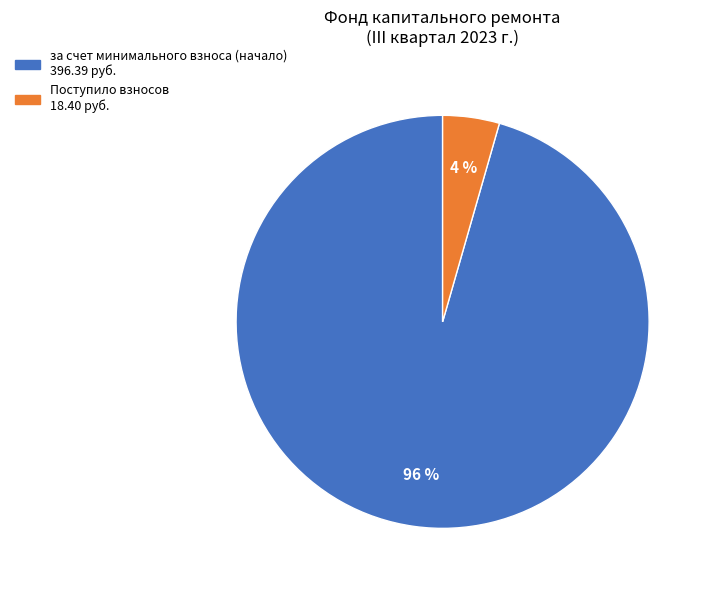

Count the number of slices in the pie.

2